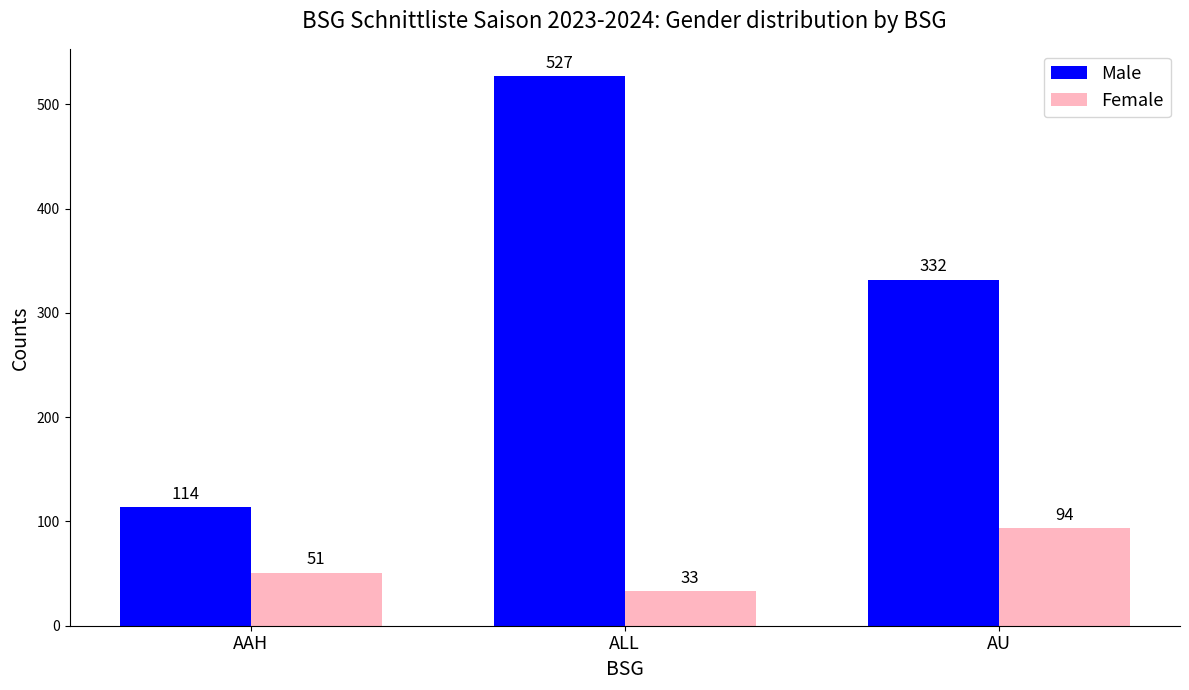

List the labels in order of Male value, largest first.

ALL, AU, AAH